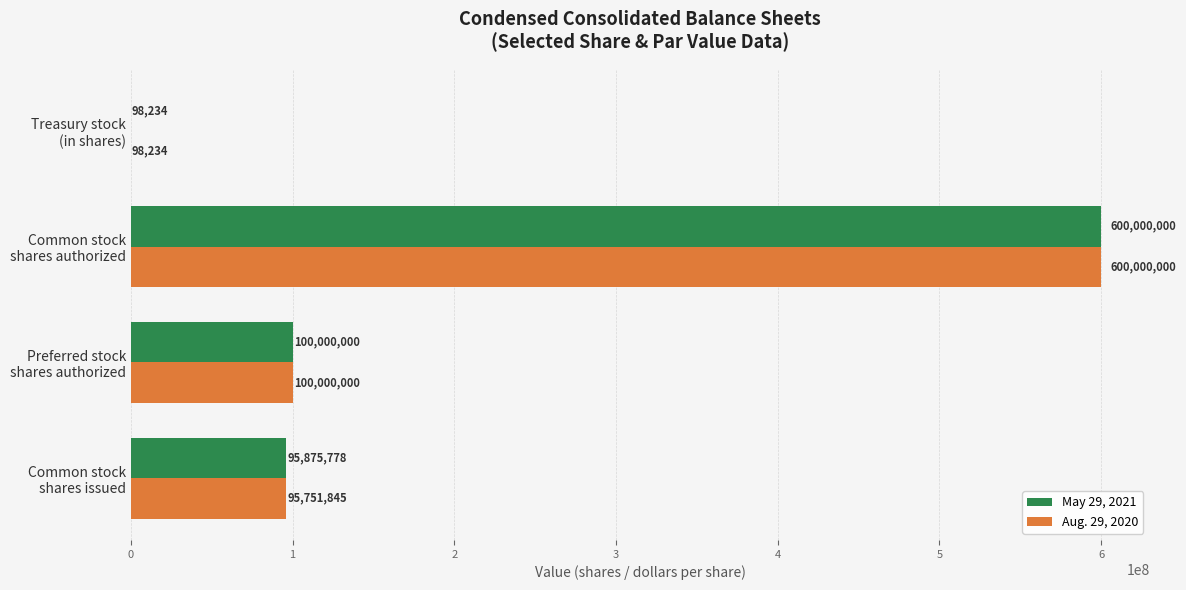

What is the highest value of the Aug. 29, 2020 series?

600000000